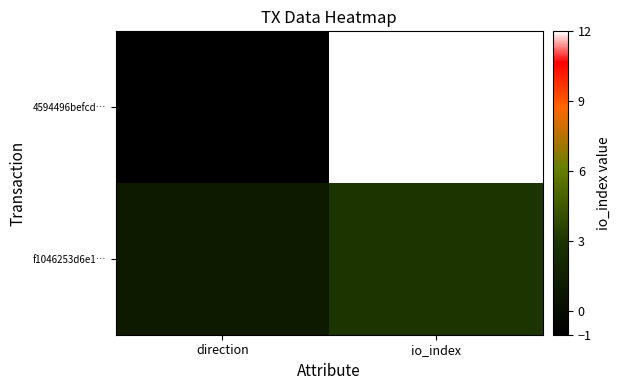

Reading right to left, transcribe all the data shown in this chart.

4594496befcd…: io_index=12	direction=-1
f1046253d6e1…: io_index=3	direction=1